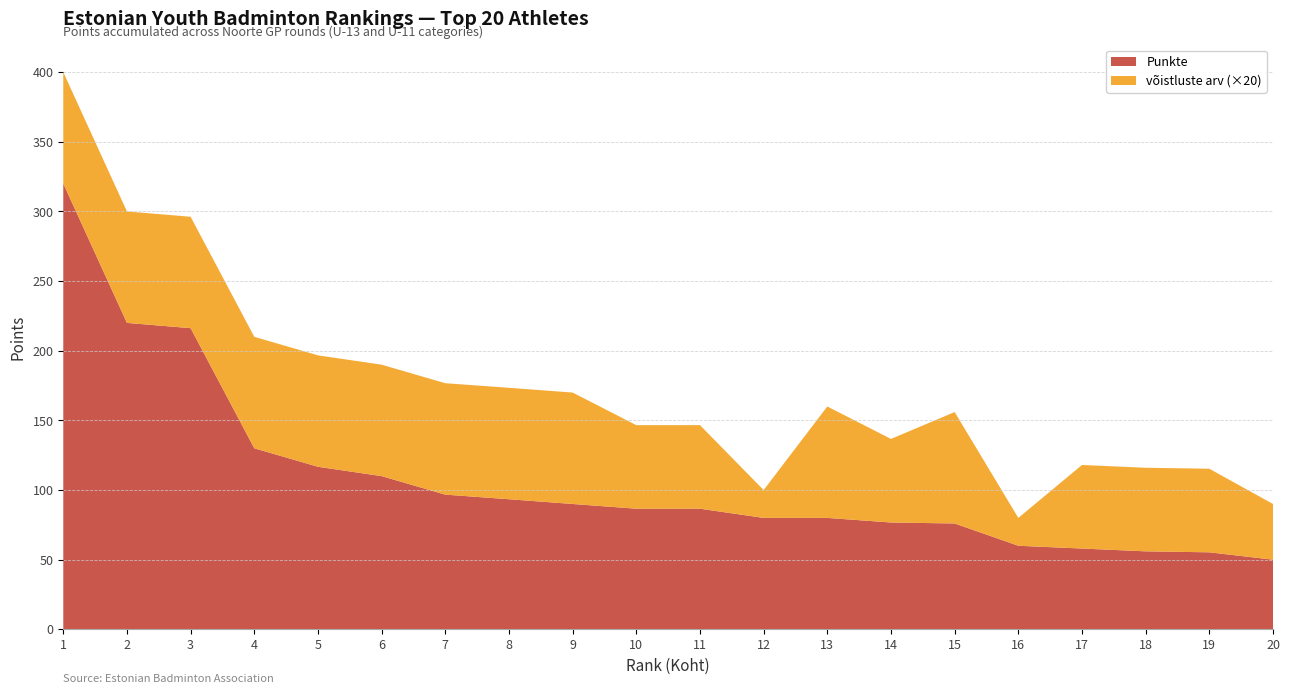

Reading right to left, what are all the values shown in this chart?

Punkte: 50.0	55.3	56.0	58.0	60.0	76.0	76.7	80.0	80.0	86.6	86.6	90.0	93.4	96.7	110.0	116.7	130.0	216.2	220.0	320.0
võistluste arv: 2.0	3.0	3.0	3.0	1.0	4.0	3.0	4.0	1.0	3.0	3.0	4.0	4.0	4.0	4.0	4.0	4.0	4.0	4.0	4.0